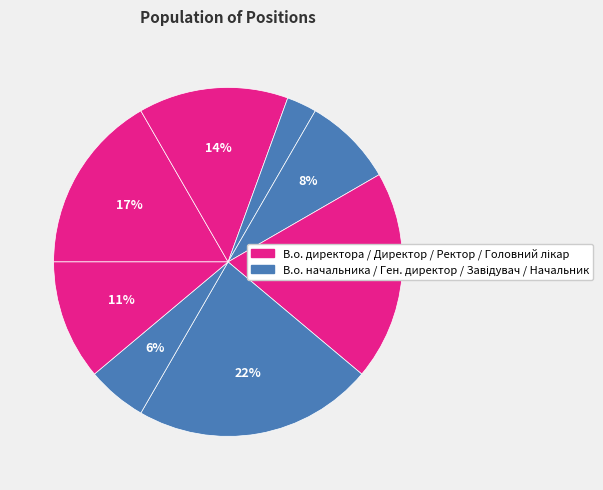

How many segments does this pie chart have?

8